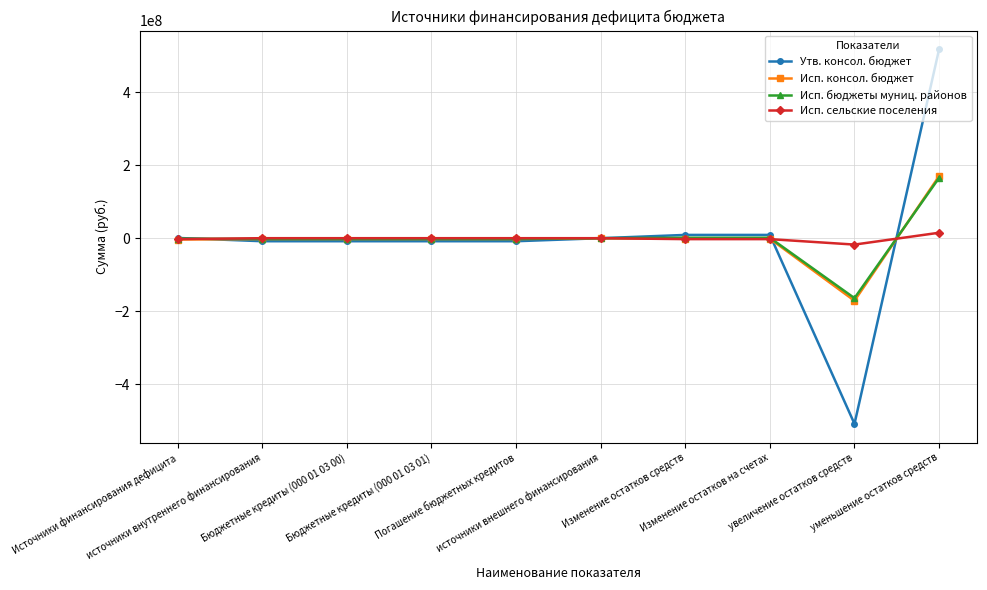

Which series has the widest spread of values?

Утв. консол. бюджет